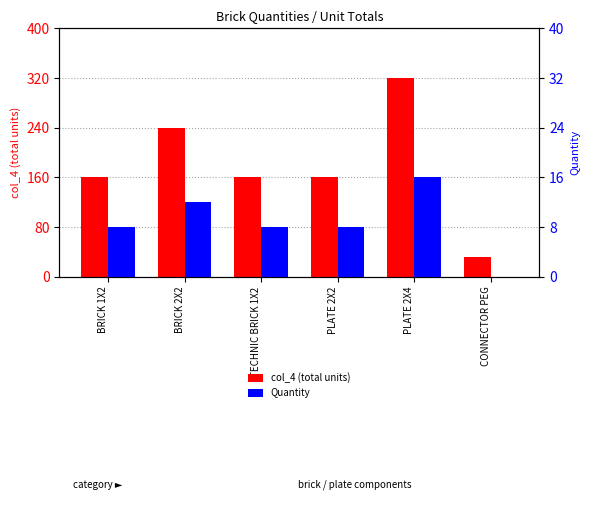

Where is Quantity nearest to the value 8?

BRICK 1X2